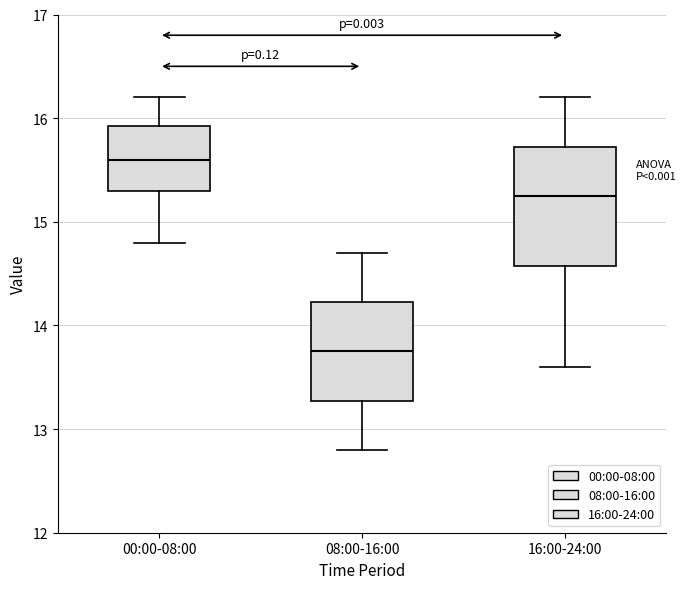

Which box is the tallest, from its lower edge to its upper edge?

16:00-24:00